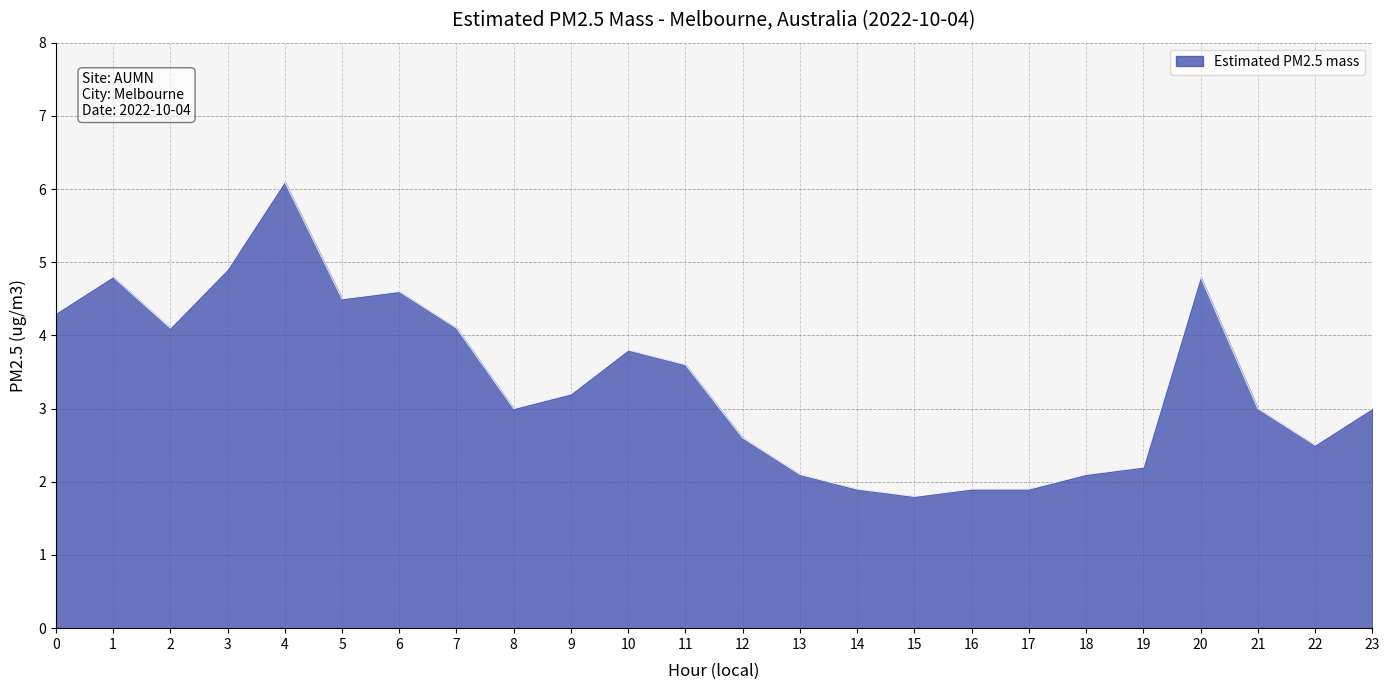

How many lines are shown in the chart?

1